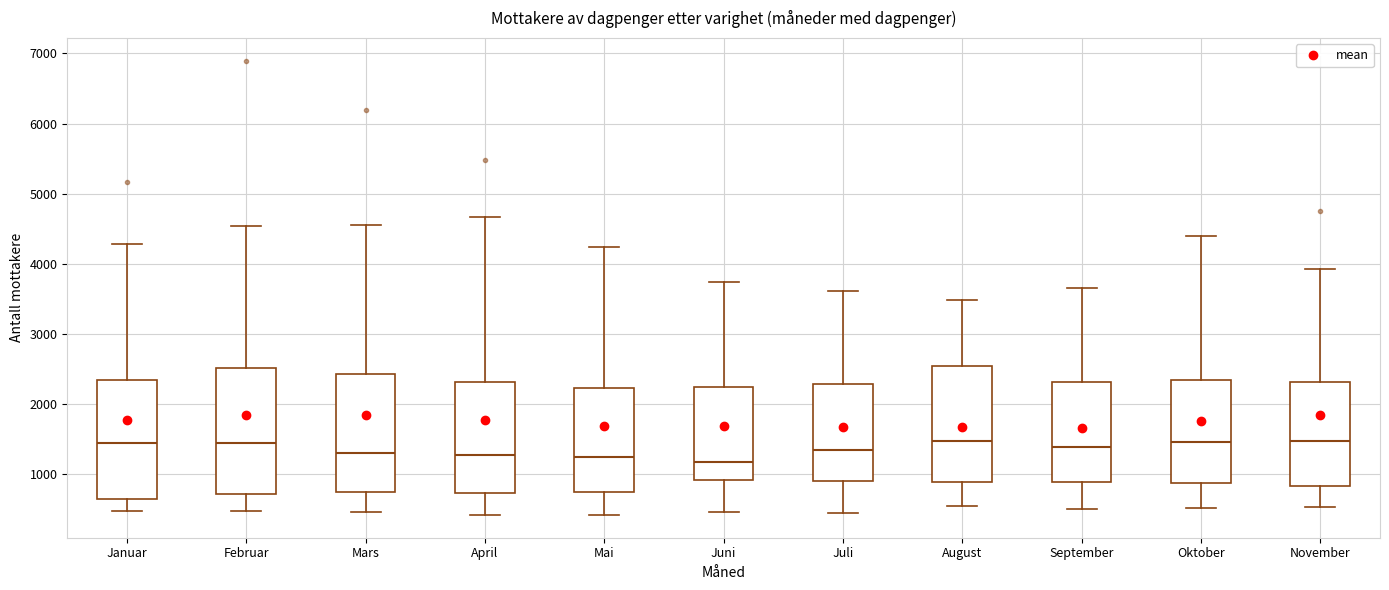

Reading left to right, read every box against the y-axis: the position of its median line, the range the box covers, and the ends of its whiskers. The values are not printed on the chart, so give them approximately, as read against the axis.

Januar: median 1400, box 600 to 2300, whiskers 500 to 4300
Februar: median 1400, box 700 to 2500, whiskers 500 to 4500
Mars: median 1300, box 700 to 2400, whiskers 500 to 4600
April: median 1300, box 700 to 2300, whiskers 400 to 4700
Mai: median 1300, box 700 to 2200, whiskers 400 to 4200
Juni: median 1200, box 900 to 2200, whiskers 500 to 3700
Juli: median 1400, box 900 to 2300, whiskers 500 to 3600
August: median 1500, box 900 to 2500, whiskers 500 to 3500
September: median 1400, box 900 to 2300, whiskers 500 to 3700
Oktober: median 1500, box 900 to 2300, whiskers 500 to 4400
November: median 1500, box 800 to 2300, whiskers 500 to 3900